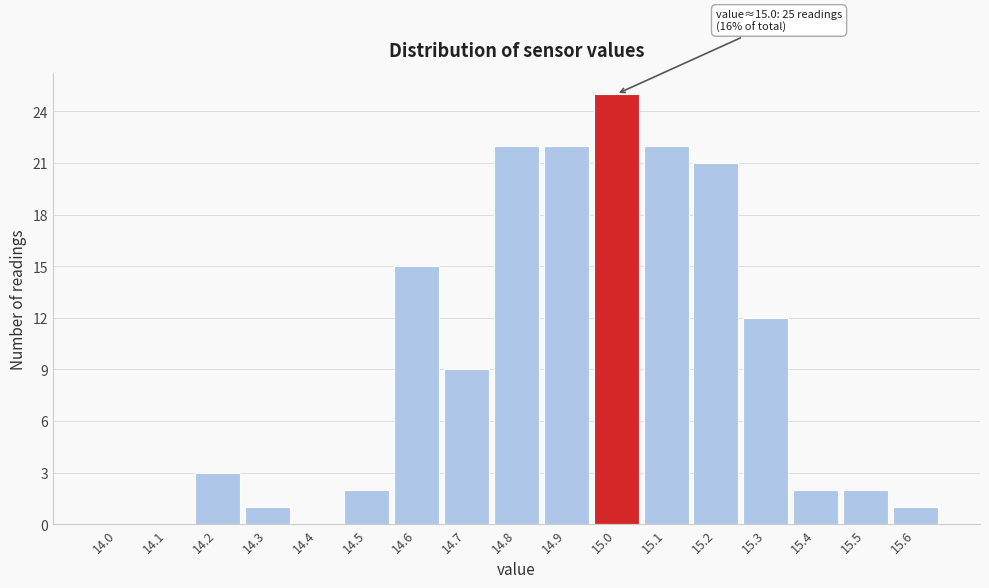

Reading left to right, transcribe all the data shown in this chart.

14.0=0	14.1=0	14.2=3	14.3=1	14.4=0	14.5=2	14.6=15	14.7=9	14.8=22	14.9=22	15.0=25	15.1=22	15.2=21	15.3=12	15.4=2	15.5=2	15.6=1